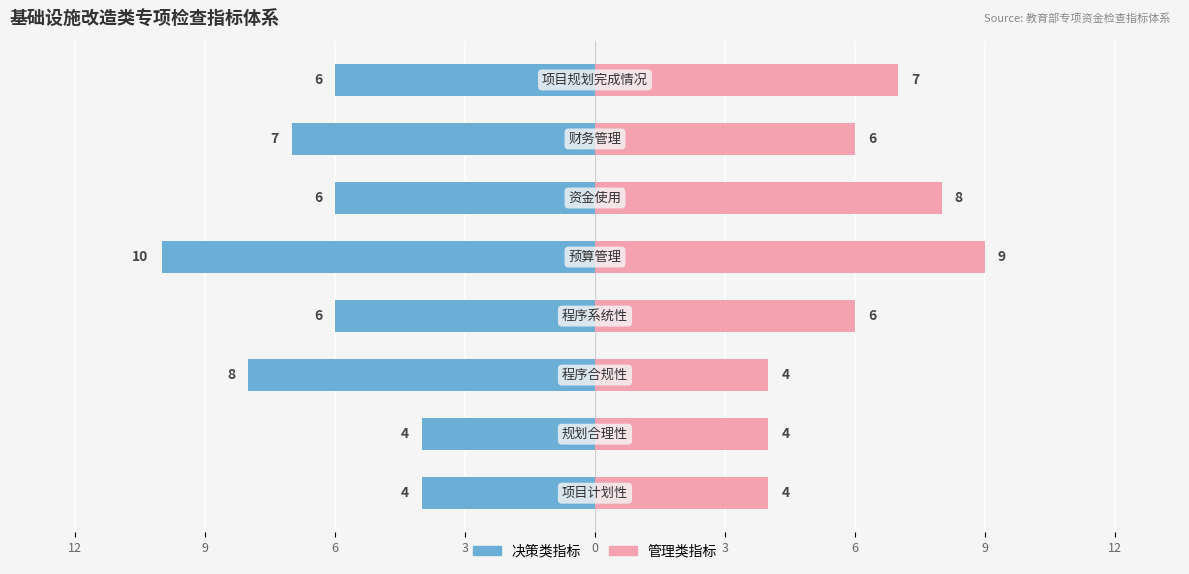

Is the value of 决策类指标 at 9 greater than the value of 管理类指标 at 12?

No